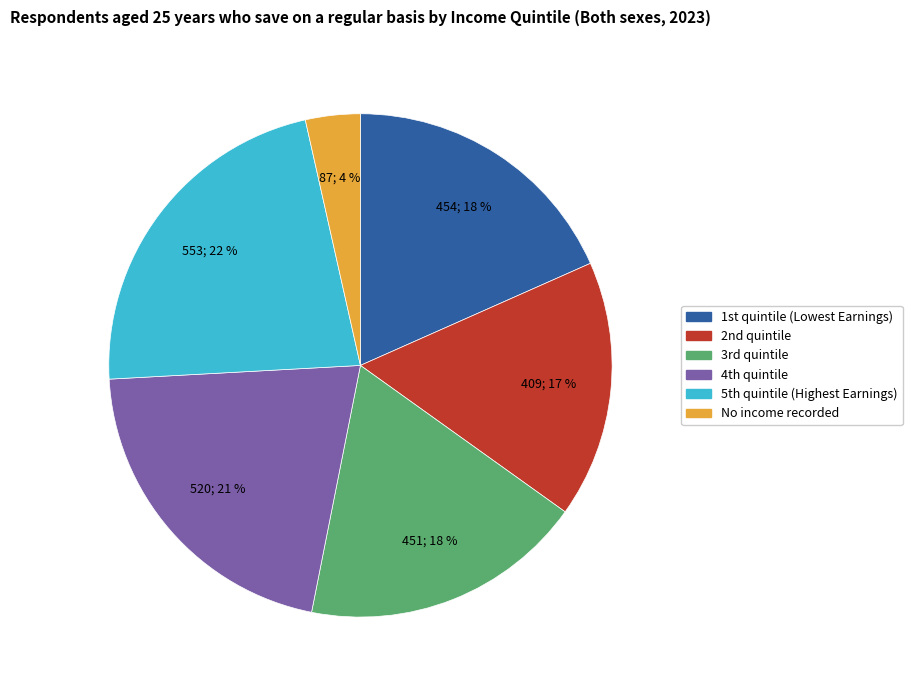

How many slices are in this pie chart?

6